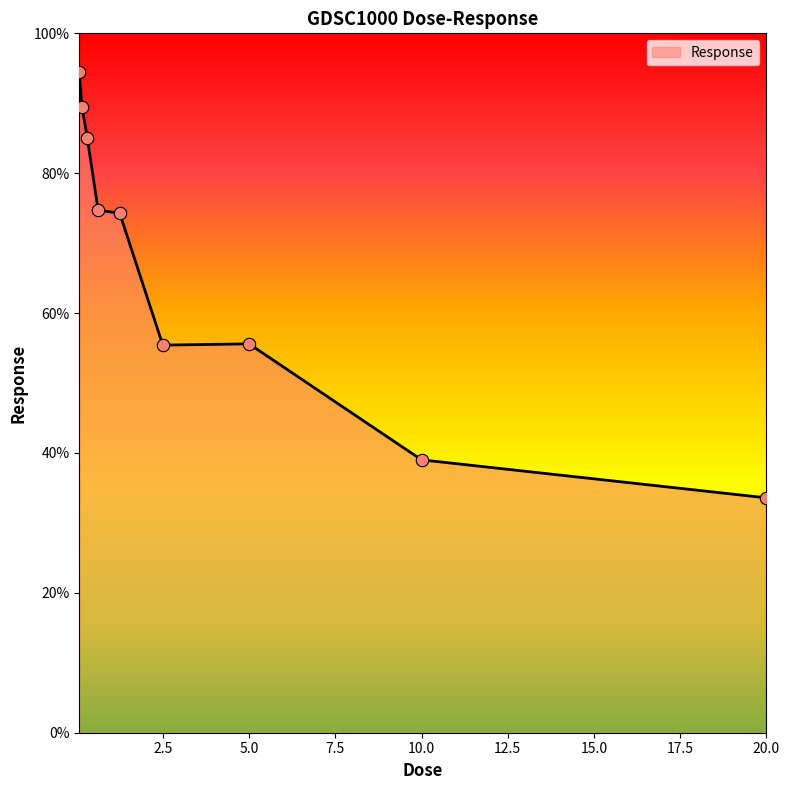

What is the smallest value displayed?

33.6